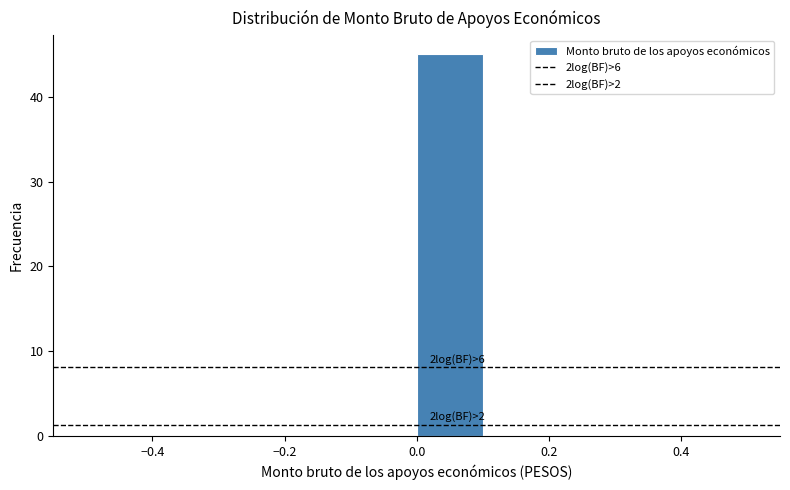

Over which range of the x-axis is the bar tallest?

0.0 to 0.1